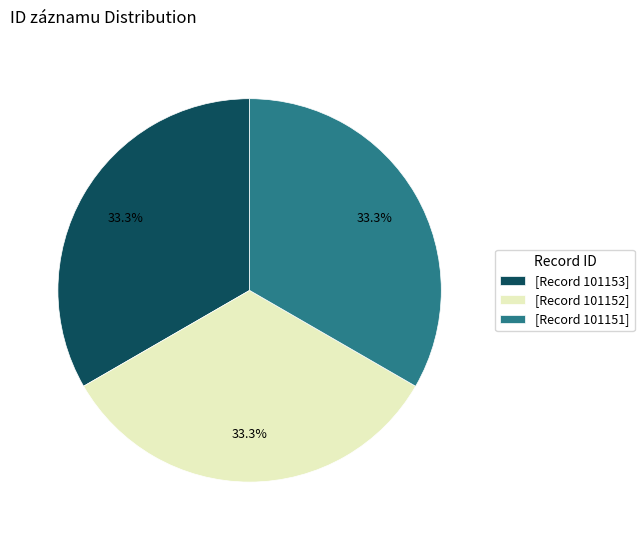

How much of the chart is everything except [Record 101152]?

66.7%